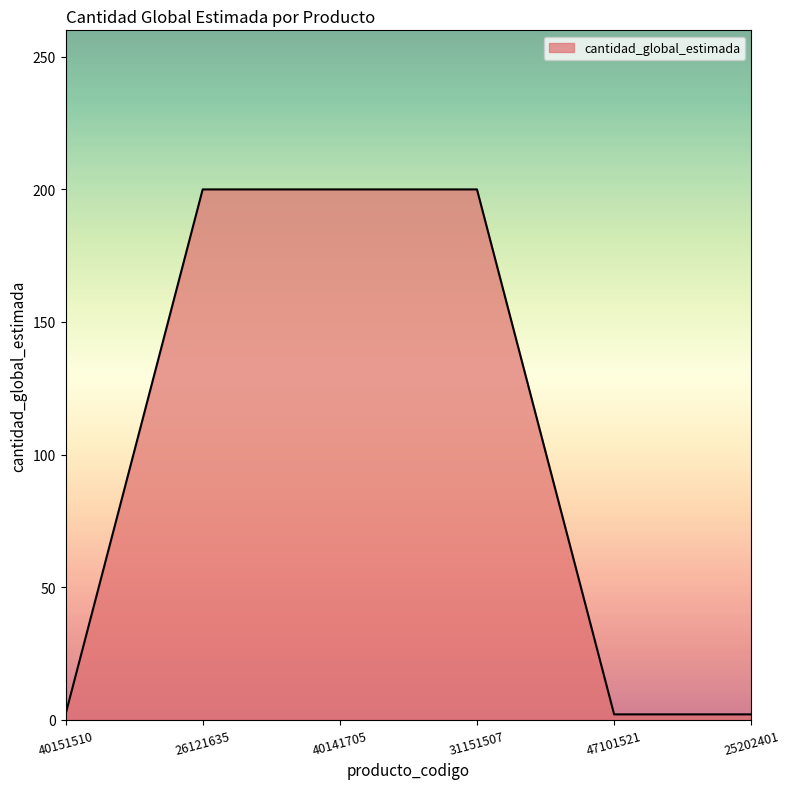

What position from the left is 31151507?

4